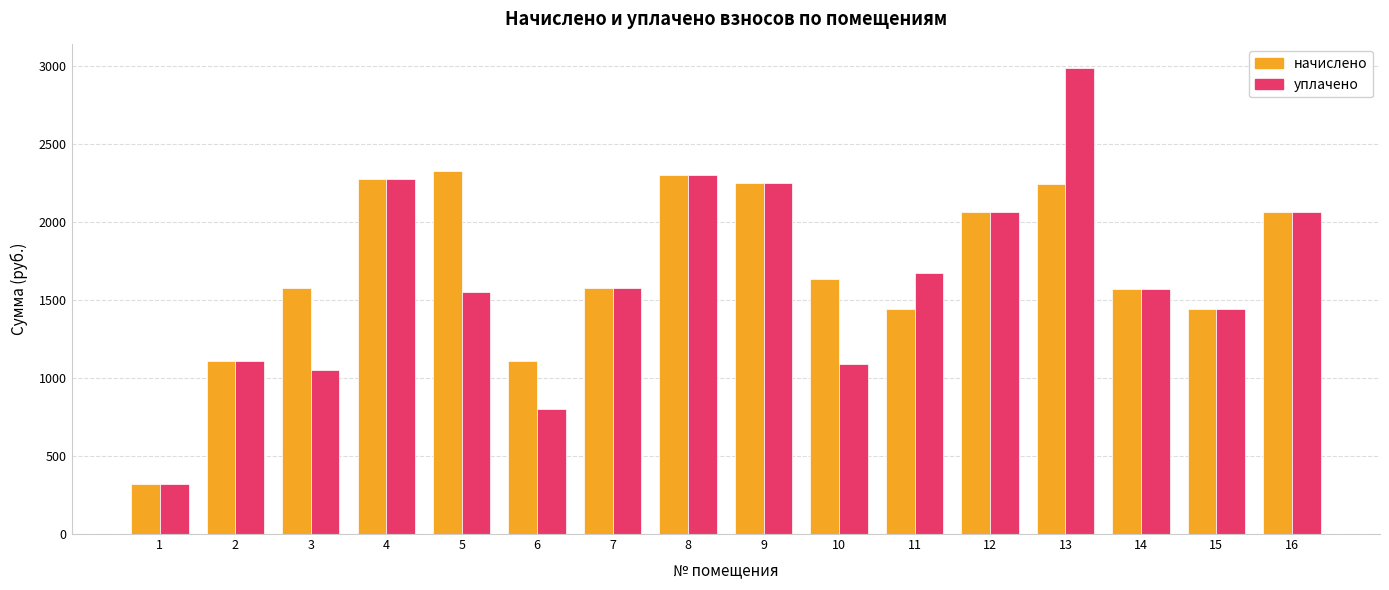

What is the maximum value shown in the chart?

2991.4